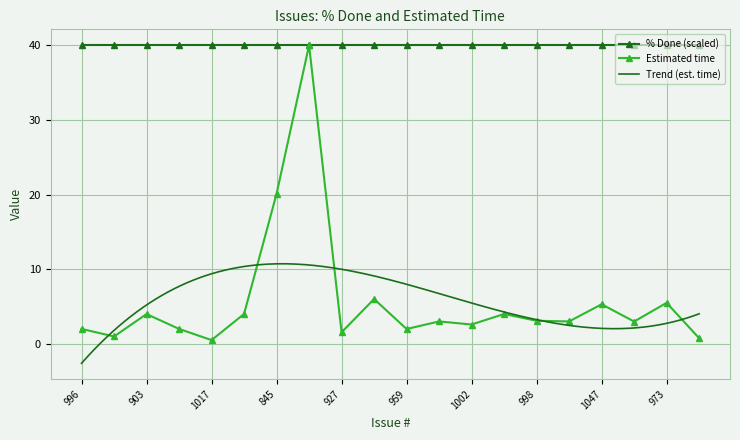

At which category does Estimated time reach its first local peak?

903